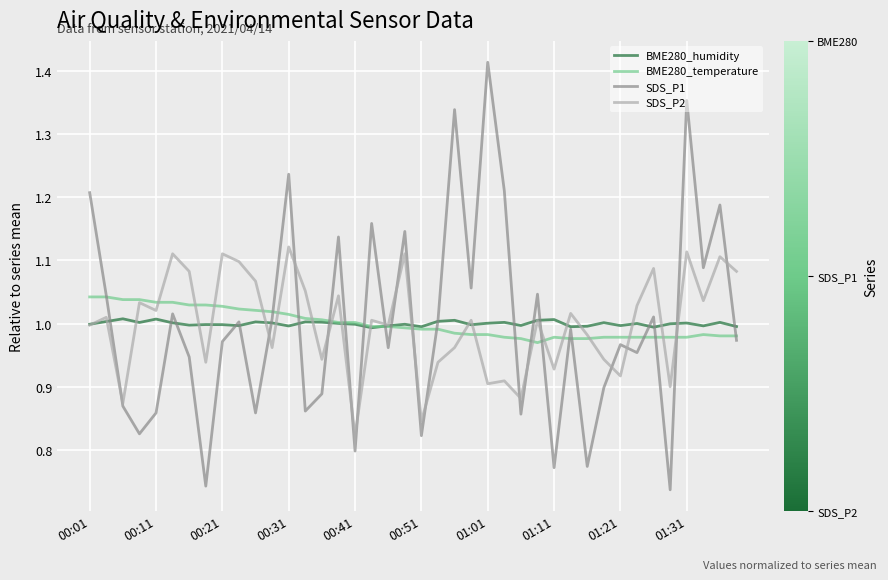

True or false: SDS_P1 has more than 1 points higher than both neighbors.

True